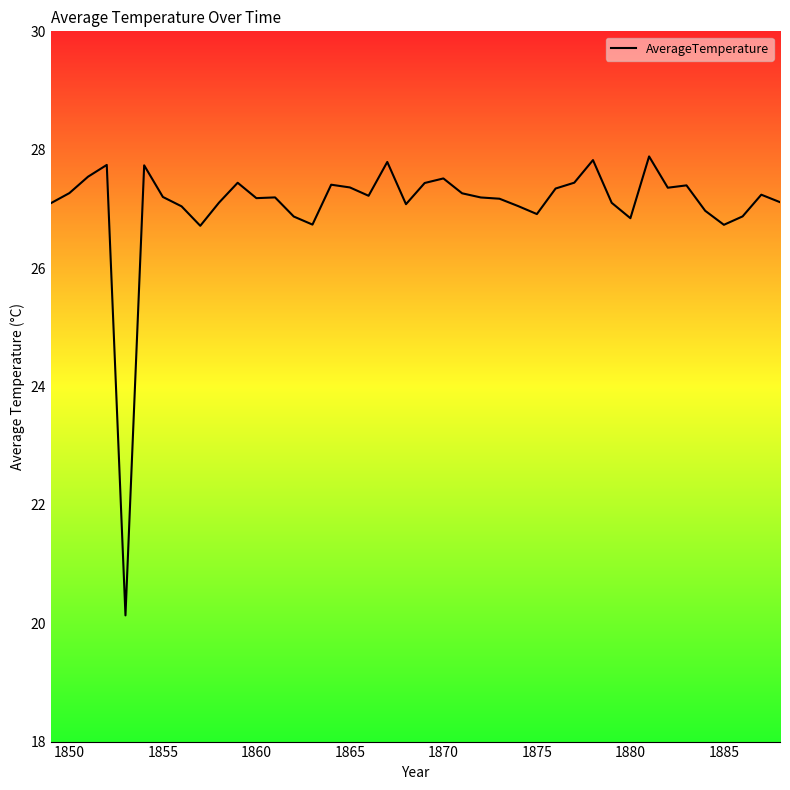

How many data points does each series have?

40